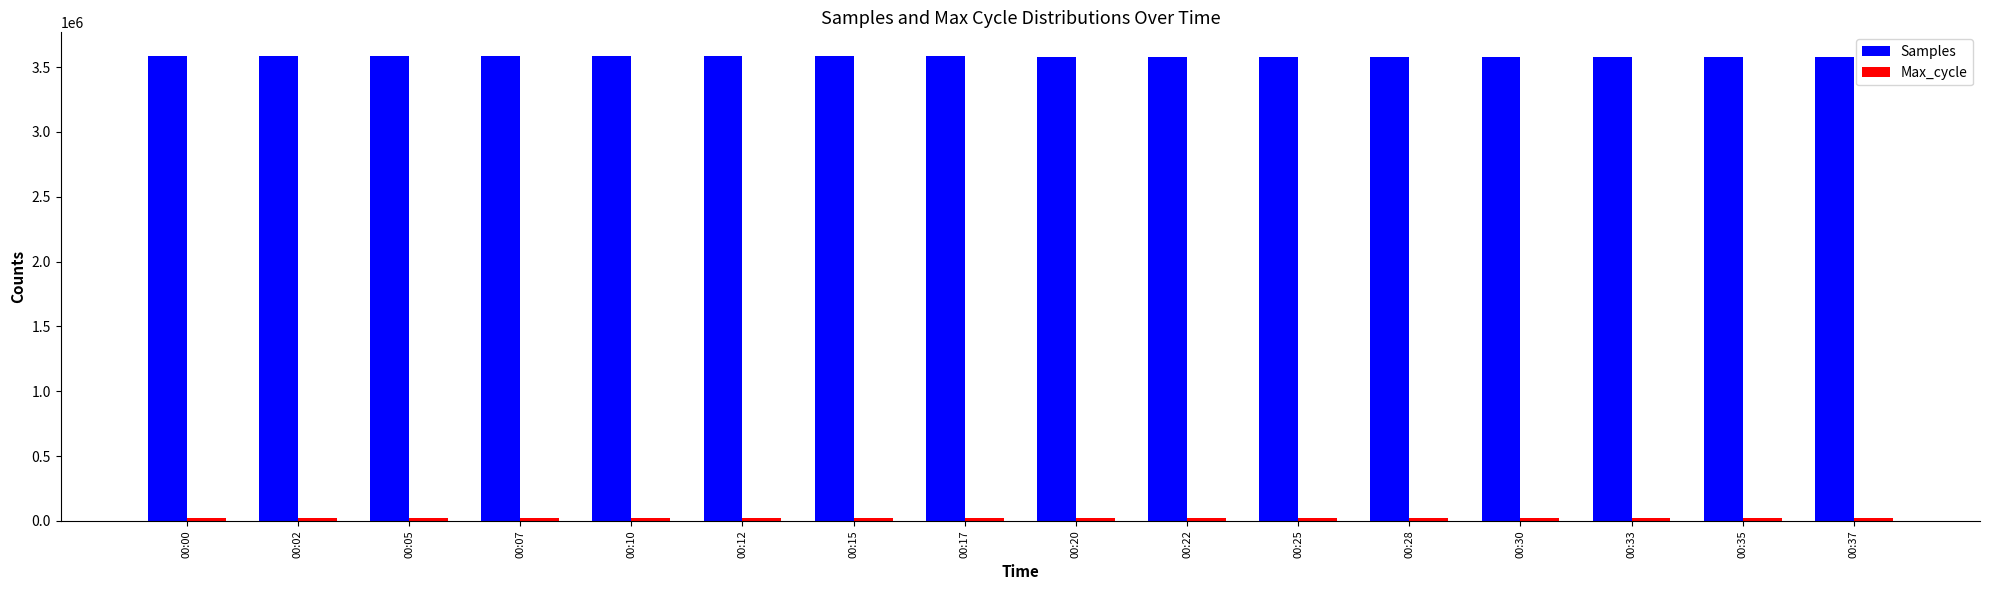

What is the average value of the Samples series?

3581536